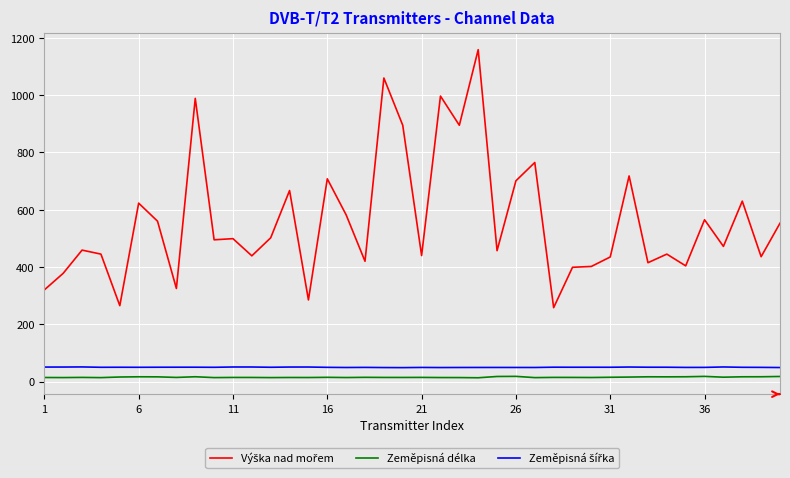

In Zeměpisná délka, how many points are higher than both neighbors (excluding endpoints)?

12